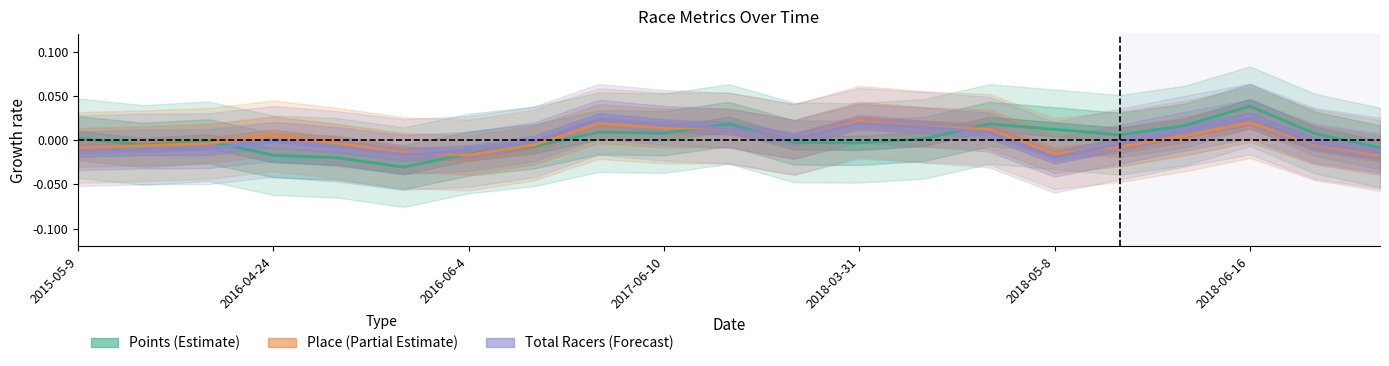

What are all the series names shown in the legend?

Points (Estimate), Place (Partial Estimate), Total Racers (Forecast)